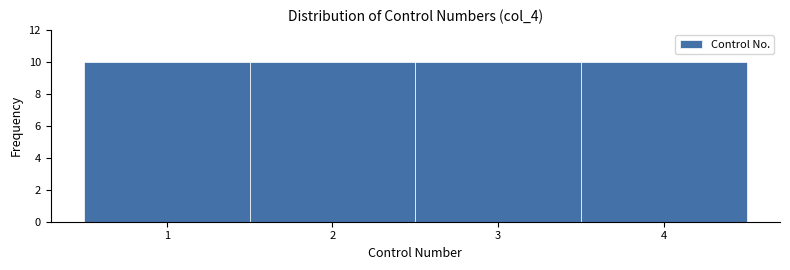

How tall is the bar that spans 0.5 to 1.5 on the x-axis? The values are not printed on the chart, so give them approximately, as read against the axis.

10